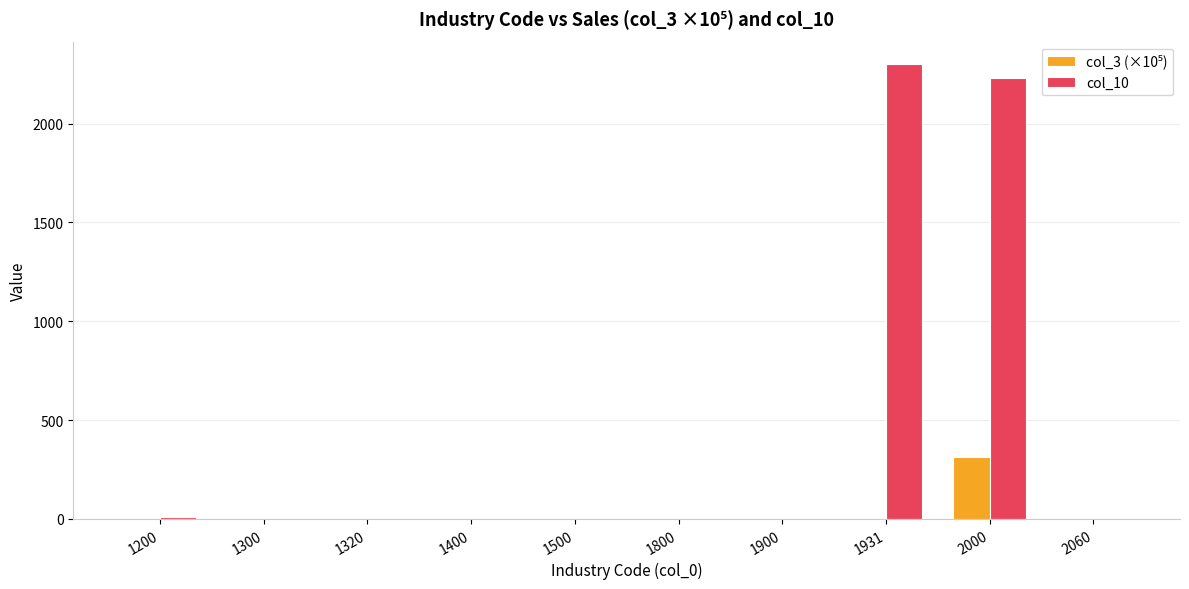

True or false: col_10 has a value of 3272.0 at 2000.

False